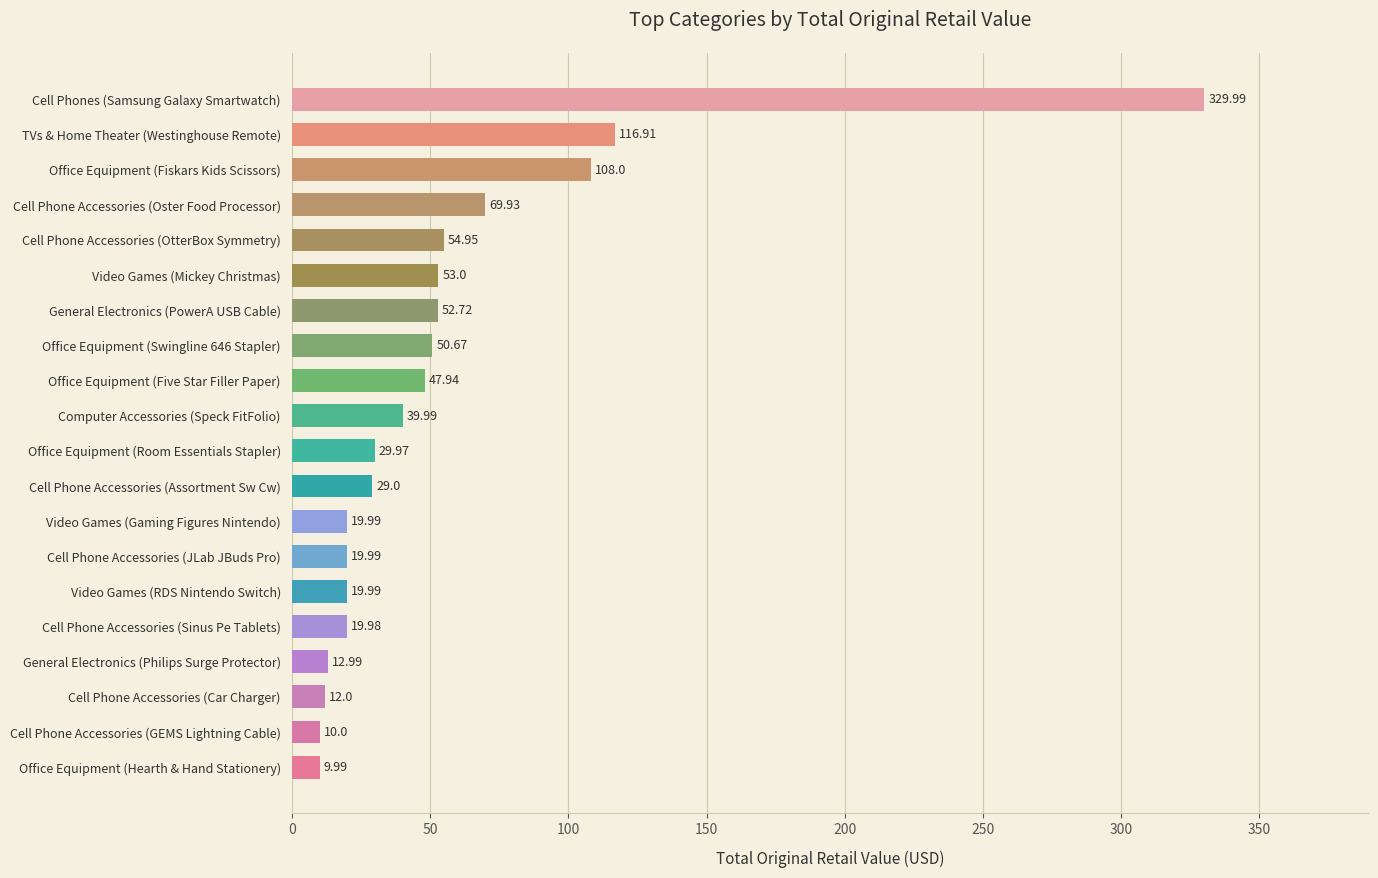

How many data points are less than 39?

10